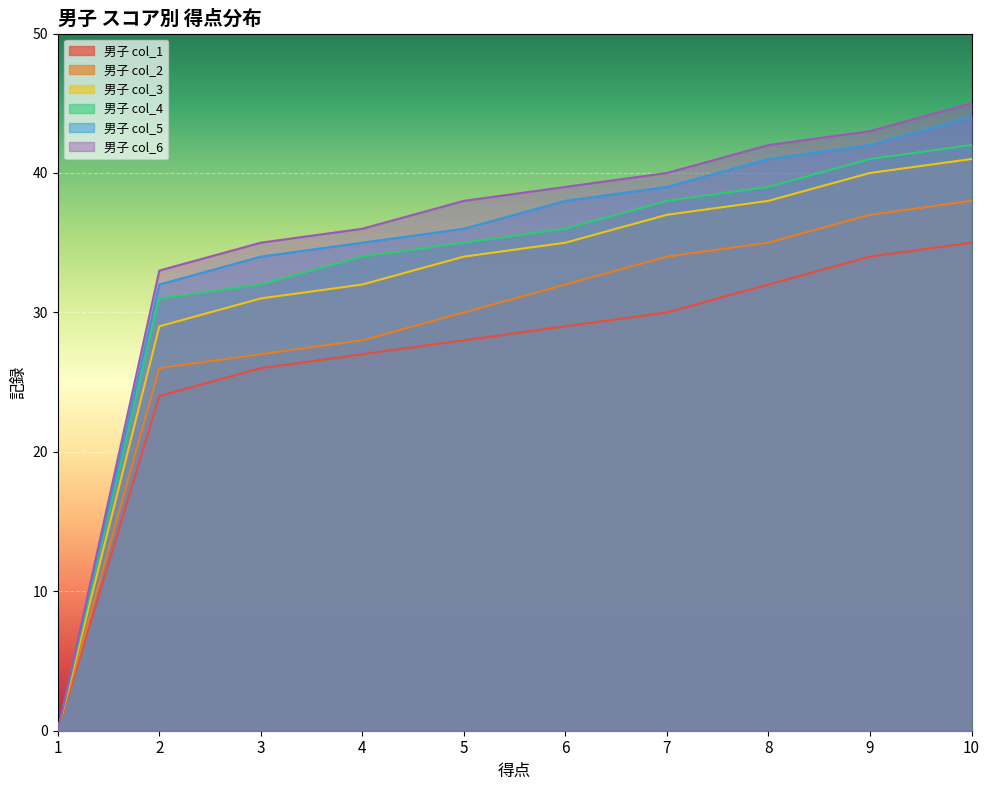

The 男子 col_4 series shows 56 at 9. True or false?

False